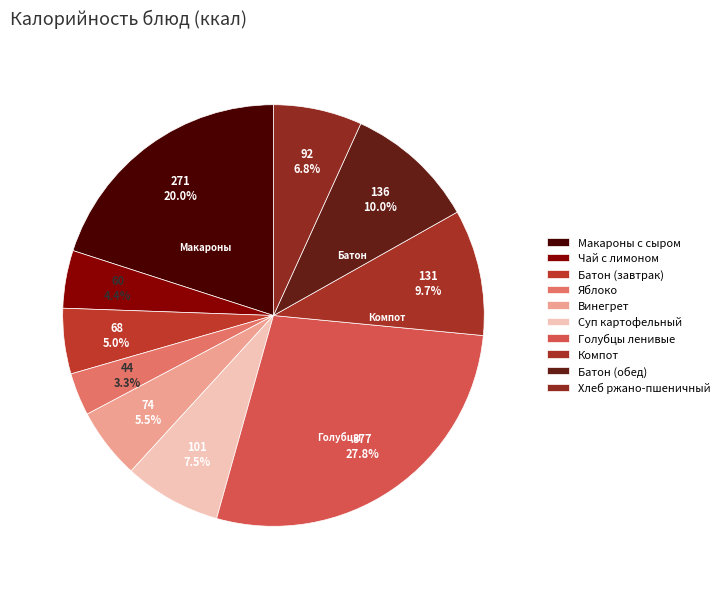

To the nearest percent, what is the difference between the Батон (обед) and Макароны с сыром slice percentages?

10%